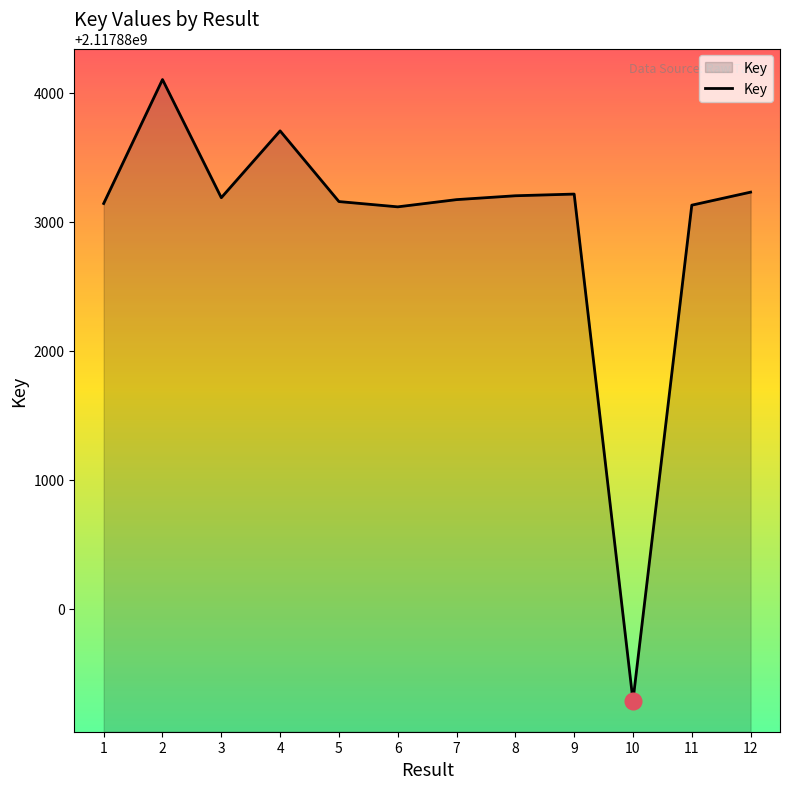

At which category does the chart reach its minimum across all series?

10